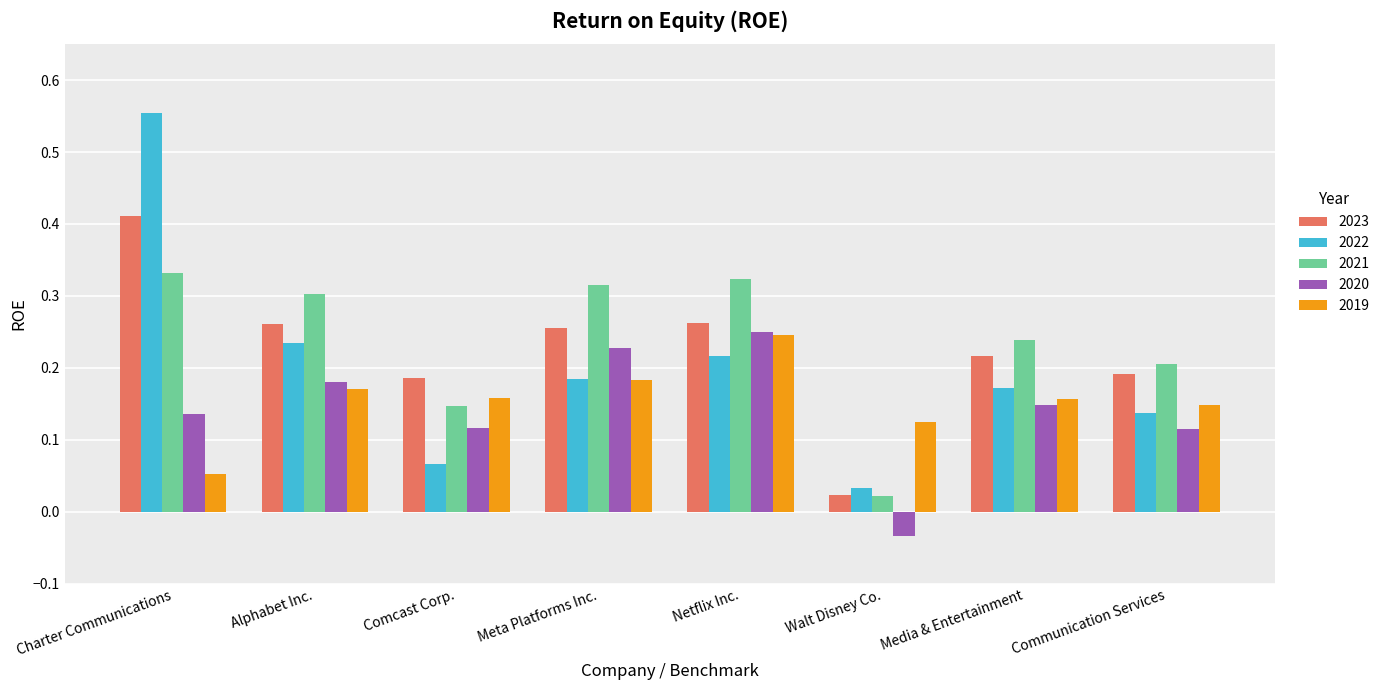

Which category has the highest value in the 2023 series?

Charter Communications